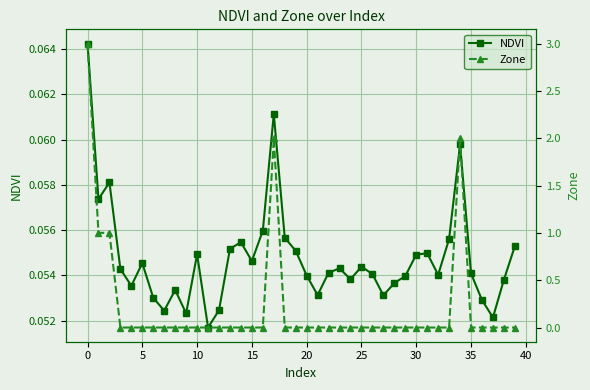

Count the number of categories in the chart.

40